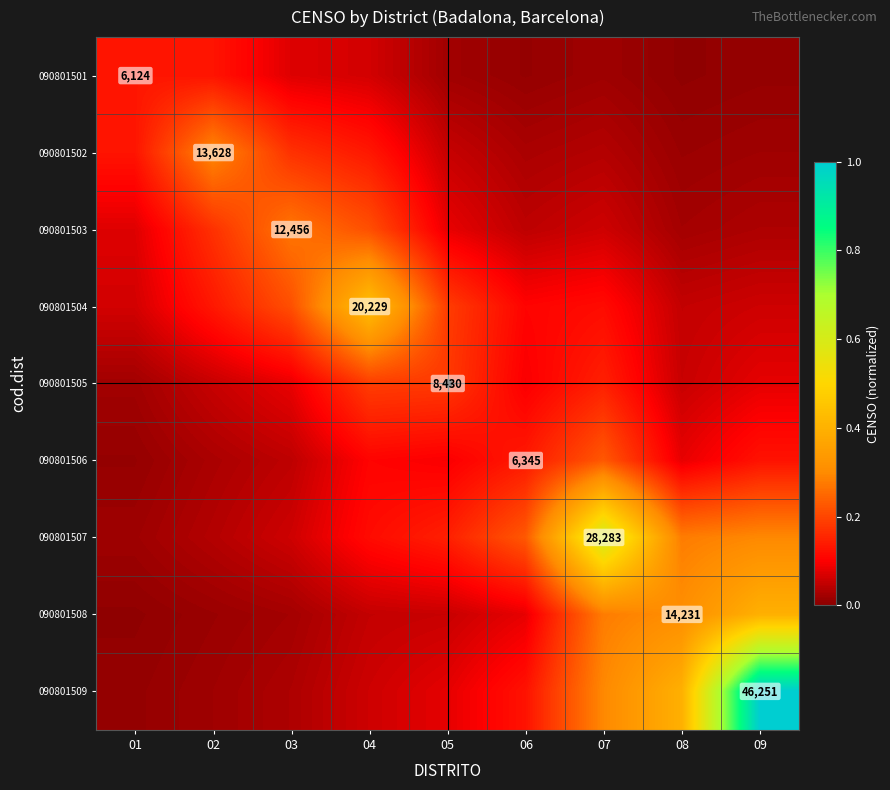

List the labels in order of 090801501 value, smallest first.

08, 09, 06, 07, 05, 04, 03, 02, 01